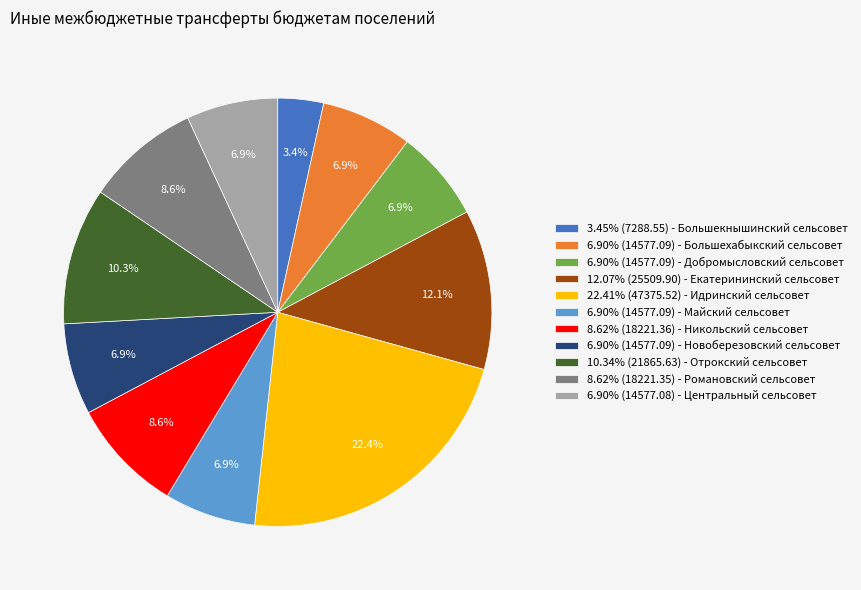

Approximately how many times larger is the value at 6.90% (14577.09) - Новоберезовский сельсовет compared to 22.41% (47375.52) - Идринский сельсовет?

0.3